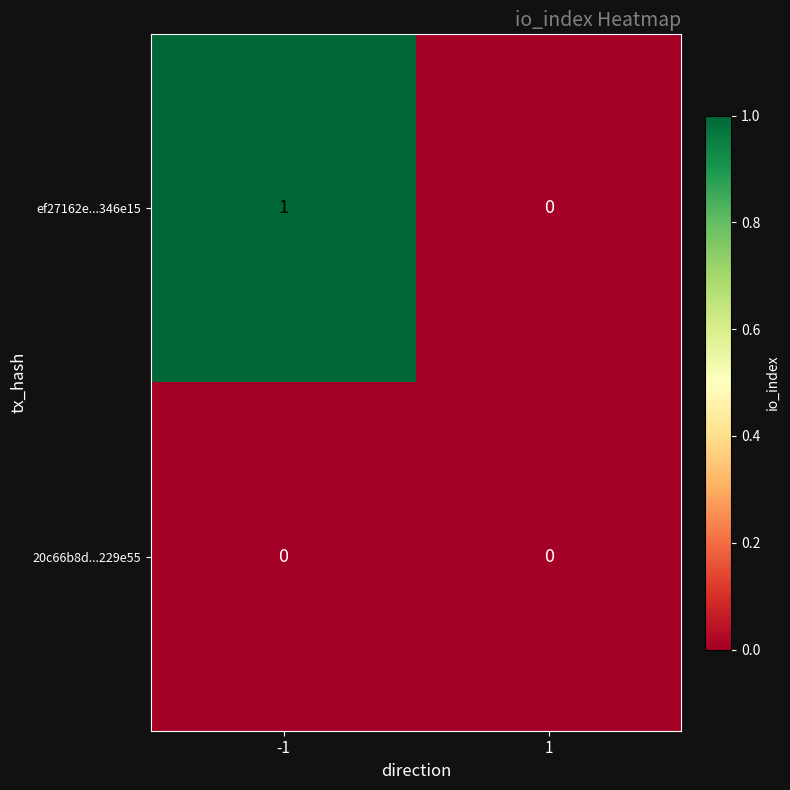

Reading left to right, list all the values displayed in this chart.

ef27162e...346e15: 1	0
20c66b8d...229e55: 0	0